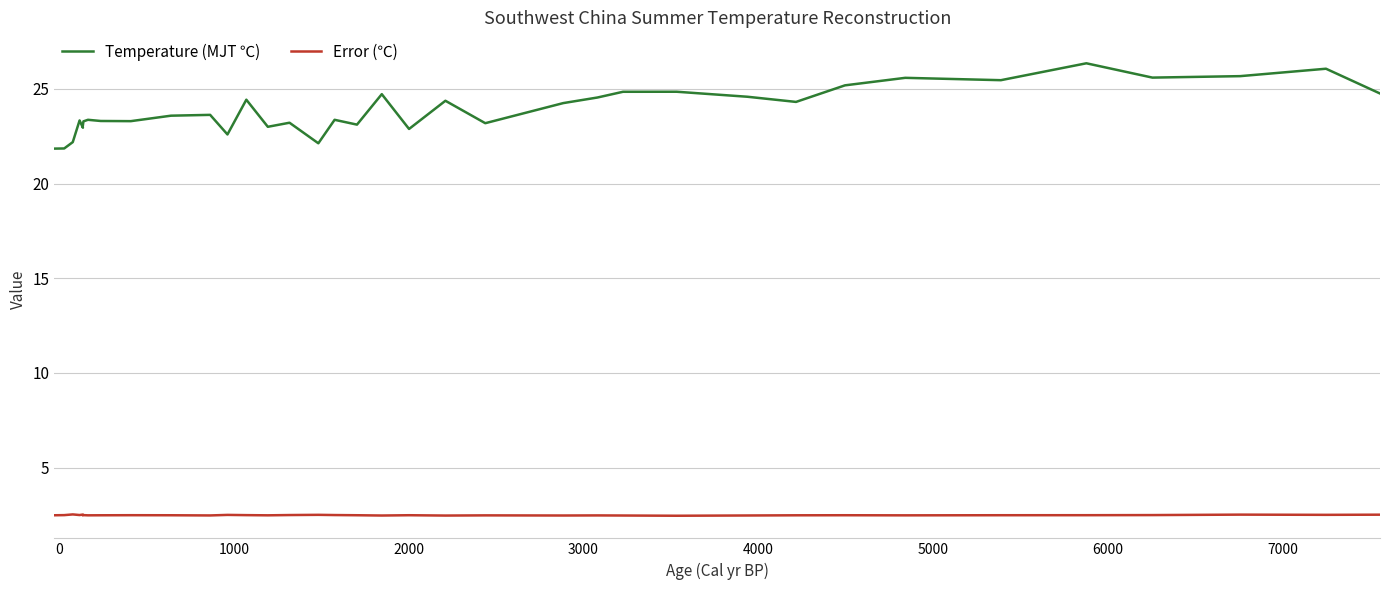

Reading left to right, transcribe all the data shown in this chart.

Temperature (MJT ℃): 21.8	21.9	22.2	23.3	23.0	23.0	23.3	23.4	23.3	23.3	23.6	23.6	22.6	24.4	23.0	23.2	22.1	23.4	23.1	24.7	22.9	24.4	23.2	24.3	24.5	24.9	24.9	24.6	24.3	25.2	25.6	25.5	26.4	25.6	25.7	26.1	24.8
Error (℃): 2.5	2.5	2.5	2.5	2.5	2.5	2.5	2.5	2.5	2.5	2.5	2.5	2.5	2.5	2.5	2.5	2.5	2.5	2.5	2.5	2.5	2.5	2.5	2.5	2.5	2.5	2.5	2.5	2.5	2.5	2.5	2.5	2.5	2.5	2.5	2.5	2.5